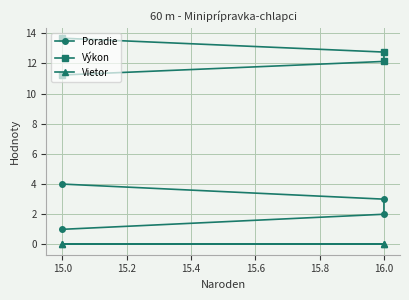

Does the chart display data point markers on the line(s)?

Yes